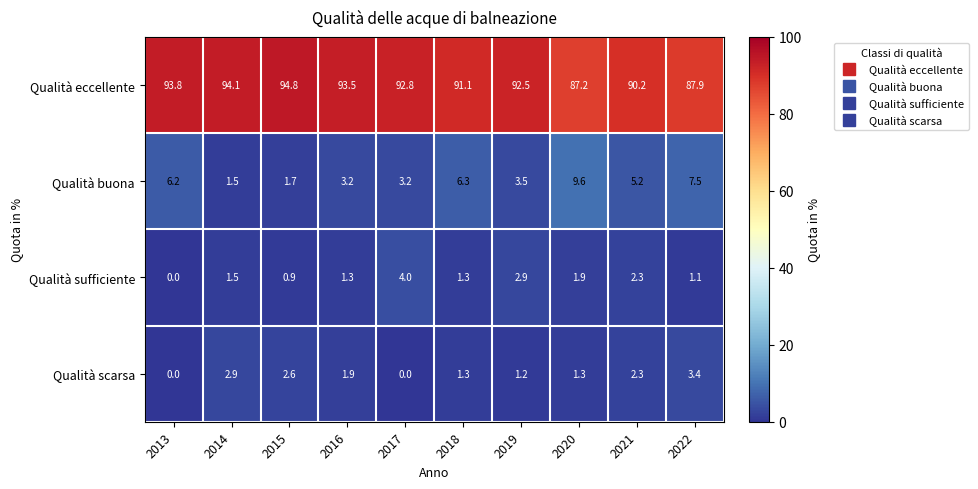

What is the greatest value displayed?

94.8